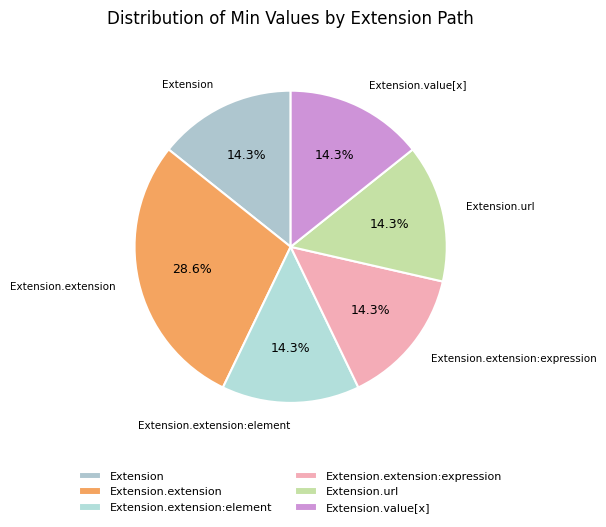

Does any single category account for the majority?

No